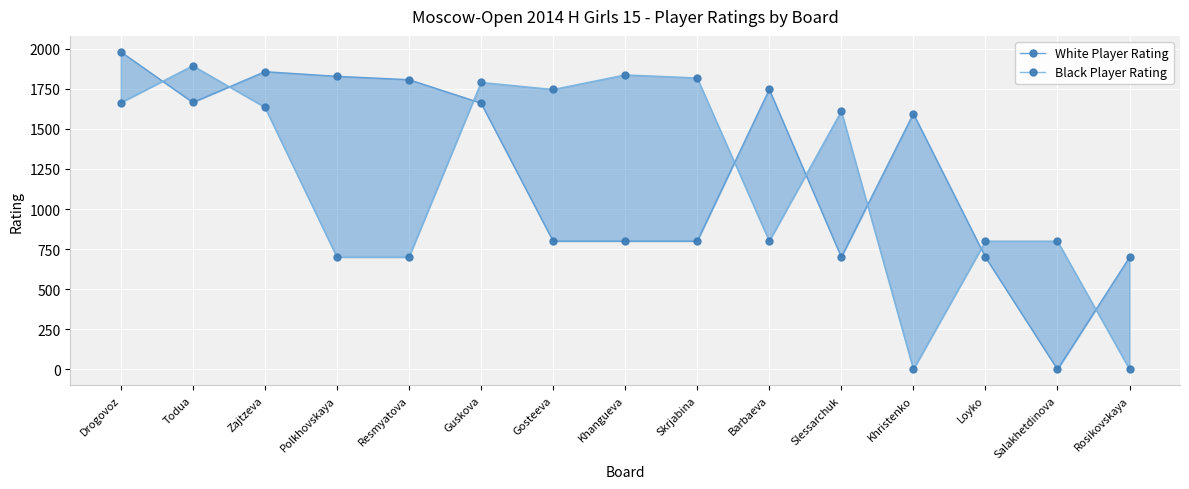

How many lines are shown in the chart?

2